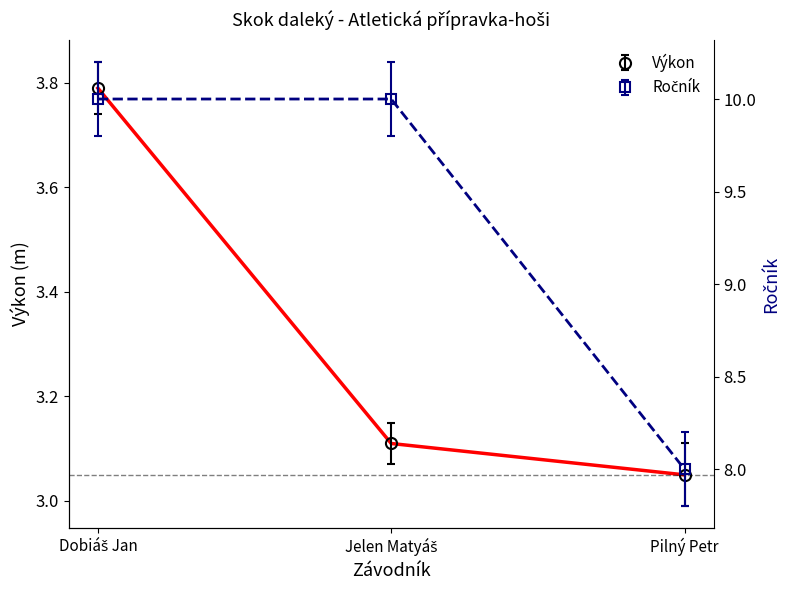

What position from the left is Jelen Matyáš?

2